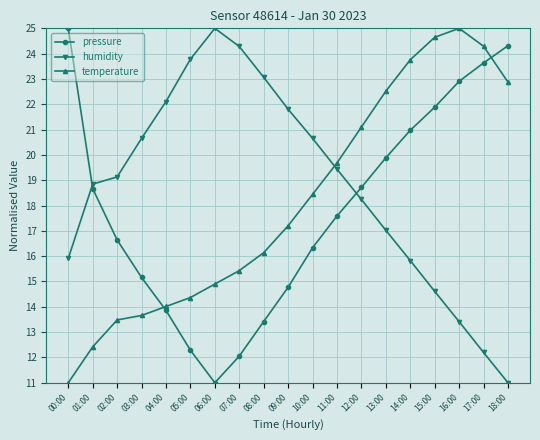

Is the value of temperature at 02:00 greater than the value of pressure at 16:00?

No